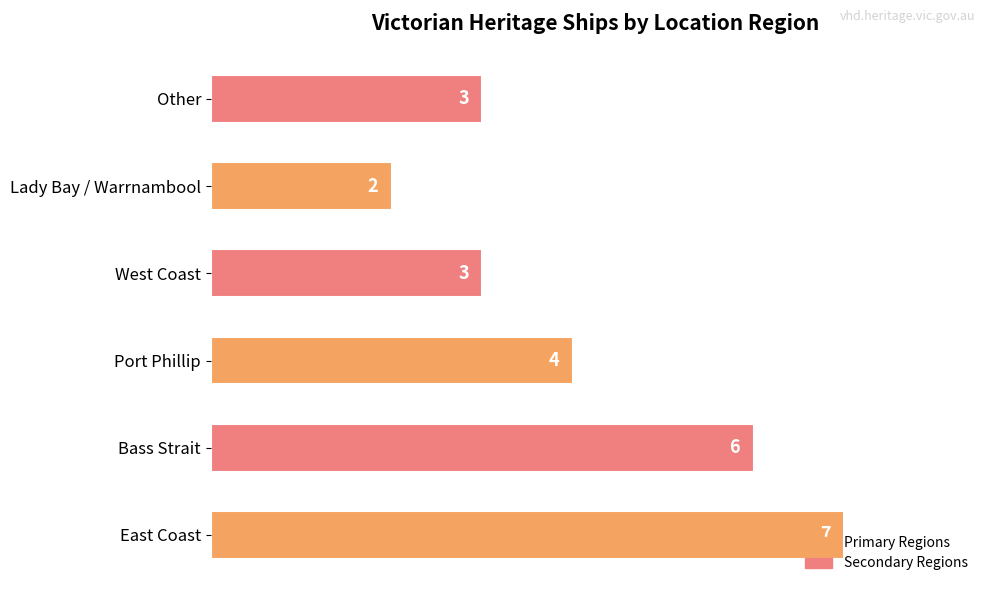

What is the sum of all values?

25